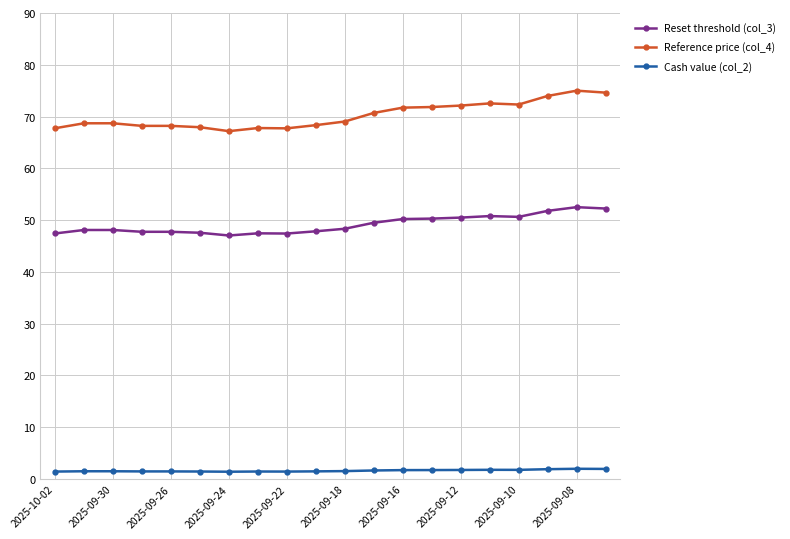

Count the number of data series in this chart.

3